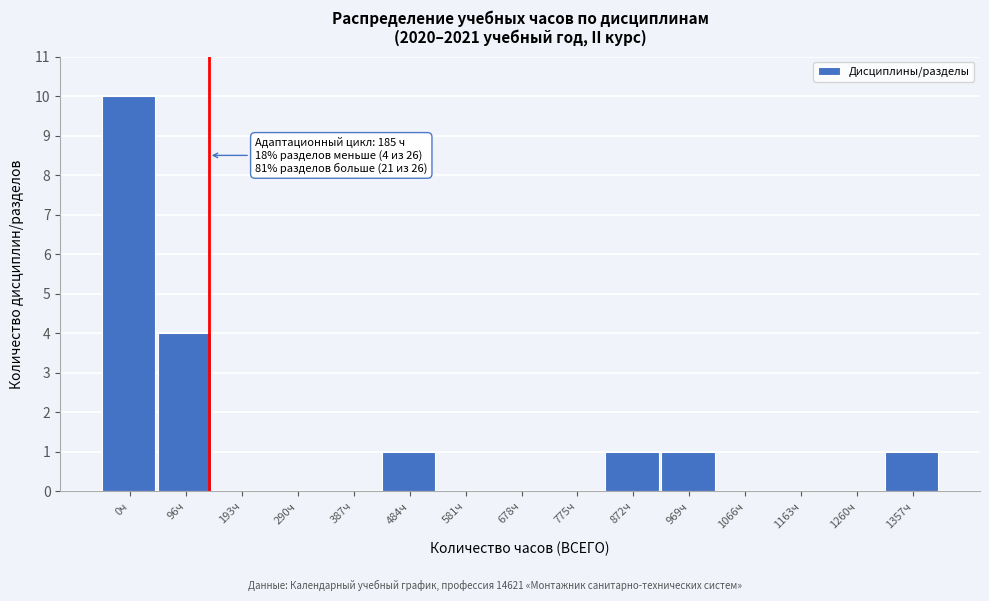

Reading right to left, what are all the values shown in this chart?

1357ч=1	1260ч=0	1163ч=0	1066ч=0	969ч=1	872ч=1	775ч=0	678ч=0	581ч=0	484ч=1	387ч=0	290ч=0	193ч=0	96ч=4	0ч=10